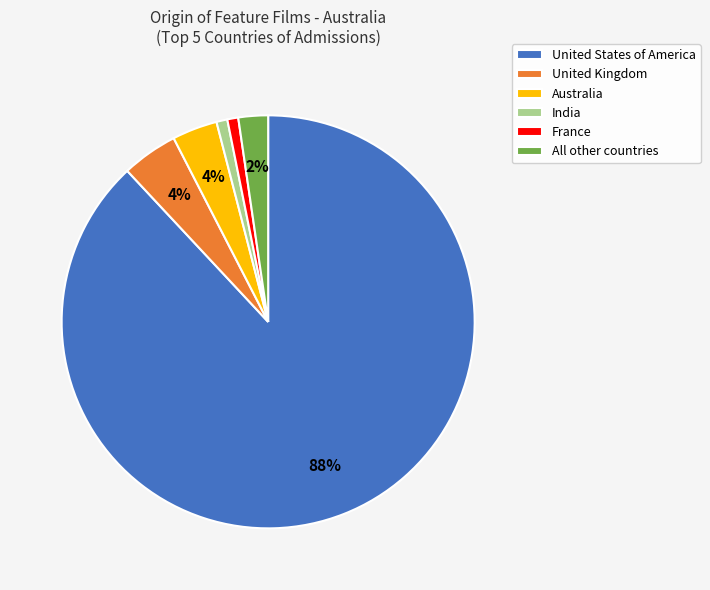

Is it true that France is 7% of the pie?

False